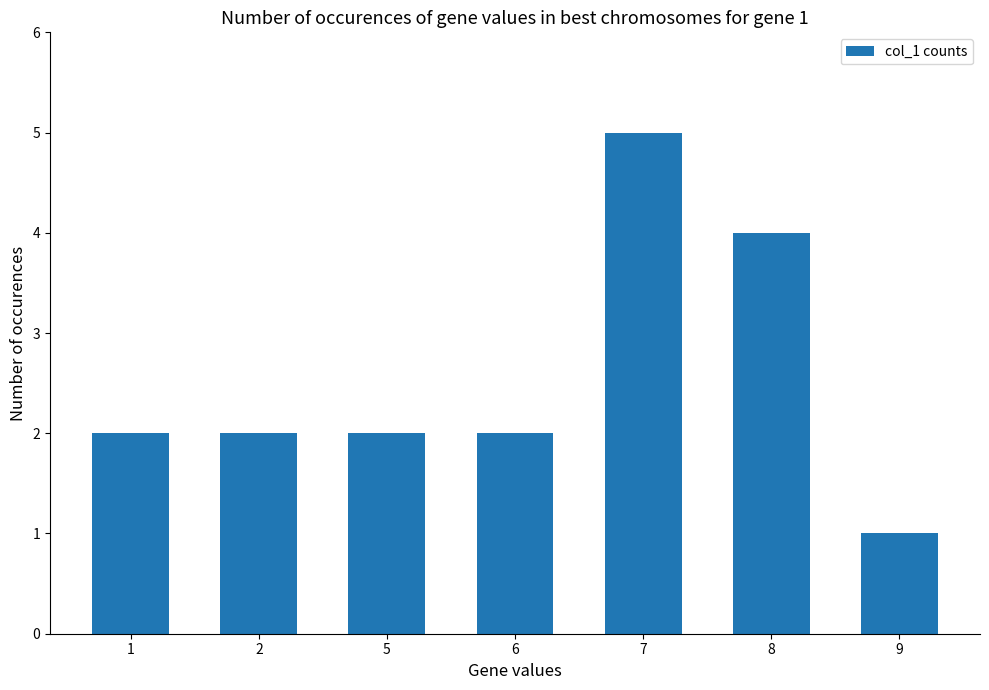

Which has a higher value, 6 or 8?

8